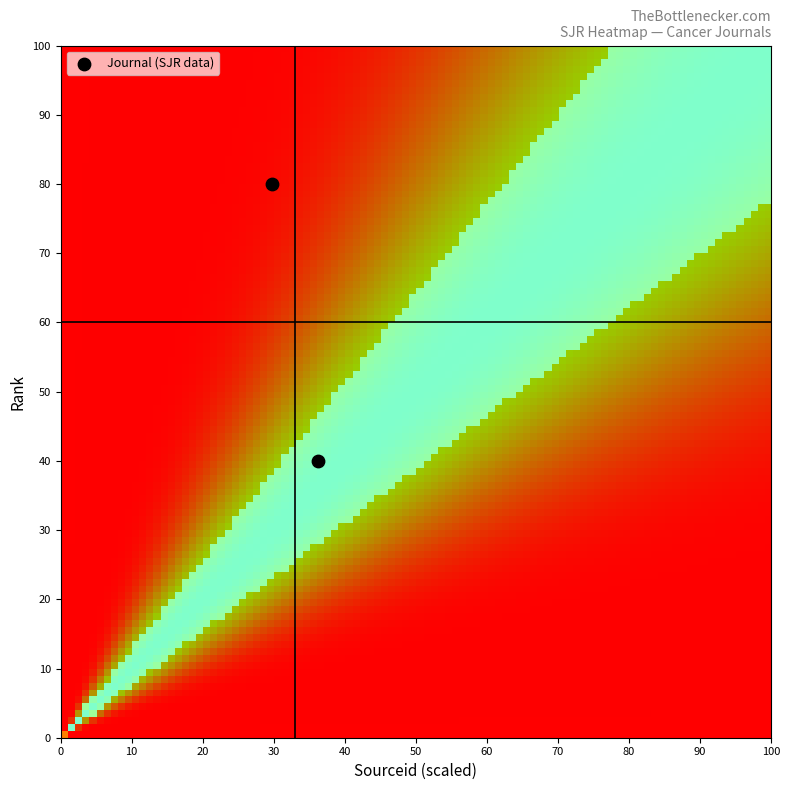

What is the range of Y values (max minus min)?

40